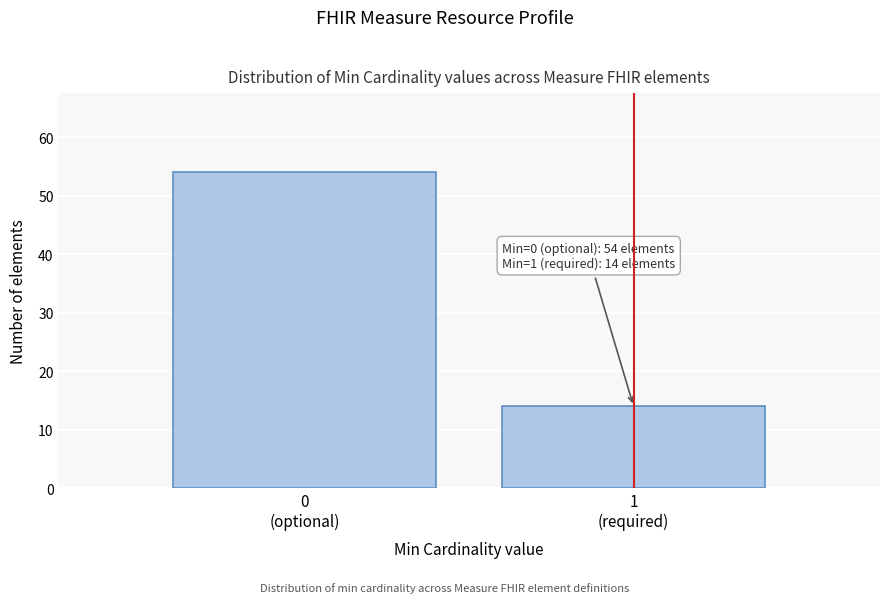

Reading left to right, what are all the values shown in this chart?

54	14